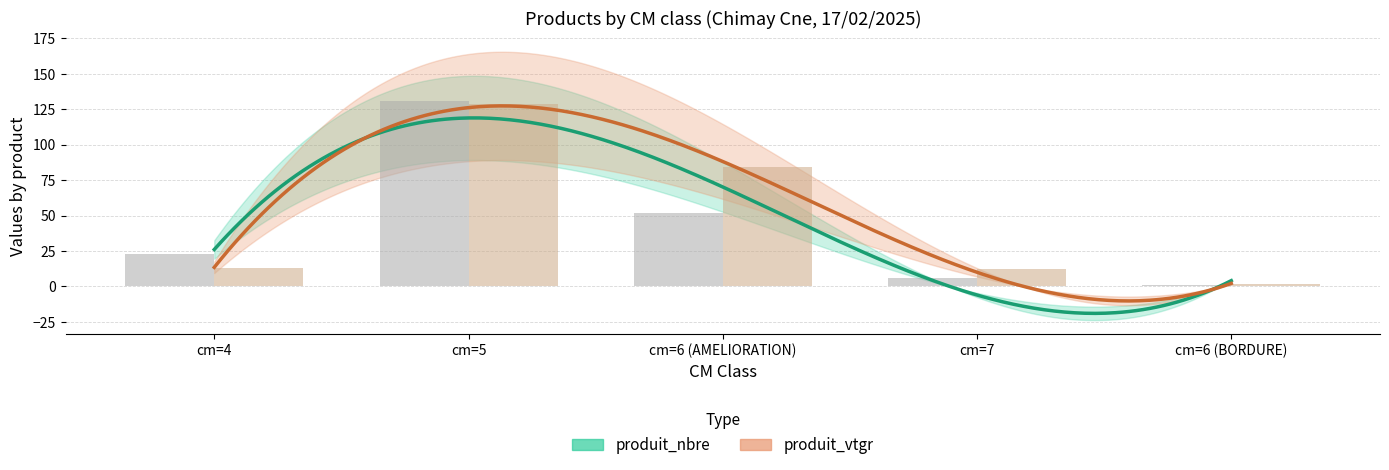

Reading left to right, extract all data points from this chart.

produit_nbre: 23.0	131.0	52.0	6.0	1.0
produit_vtgr: 12.8	128.6	84.5	12.4	1.5